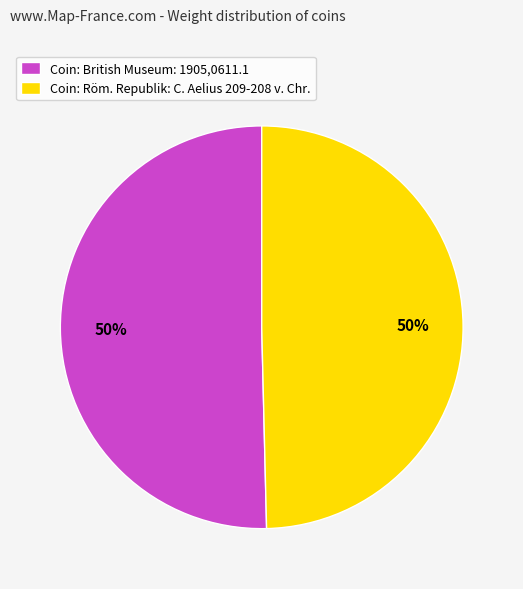

Count the number of slices in the pie.

2